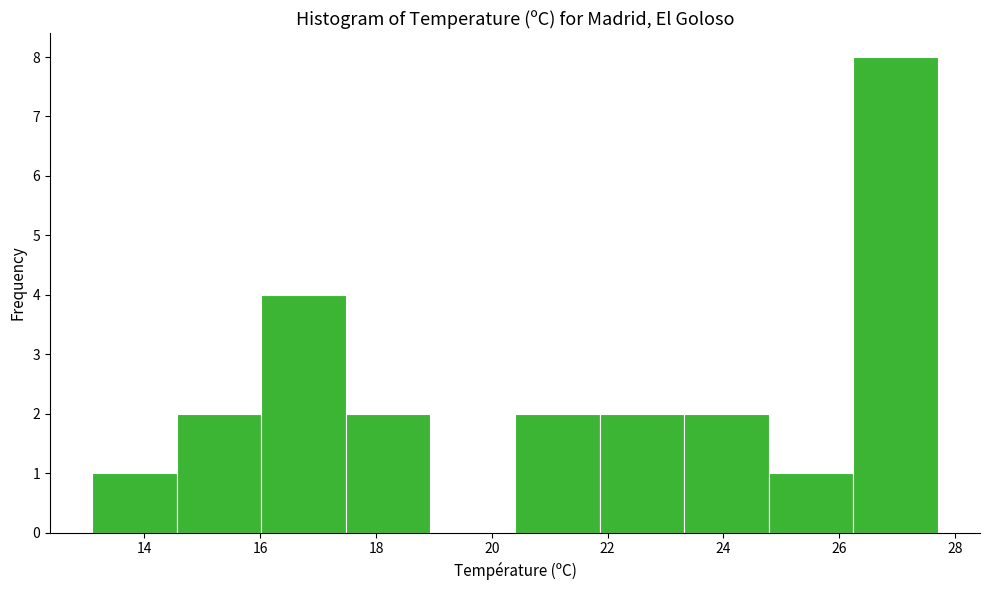

Over which range of the x-axis is the bar tallest?

26.24 to 27.70